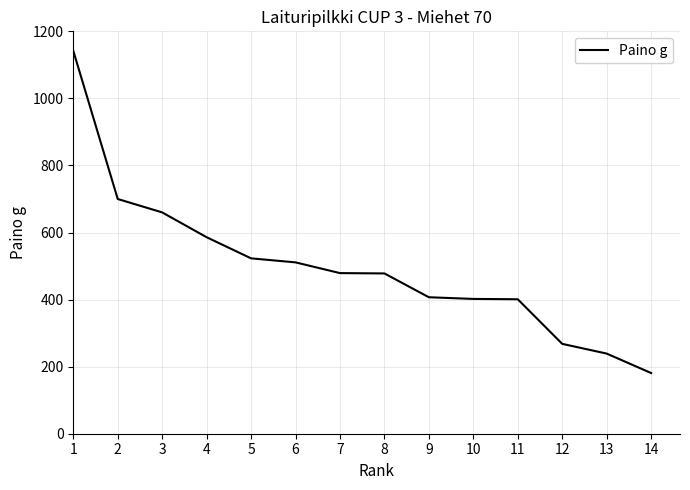

The value at 2 is 1207. True or false?

False